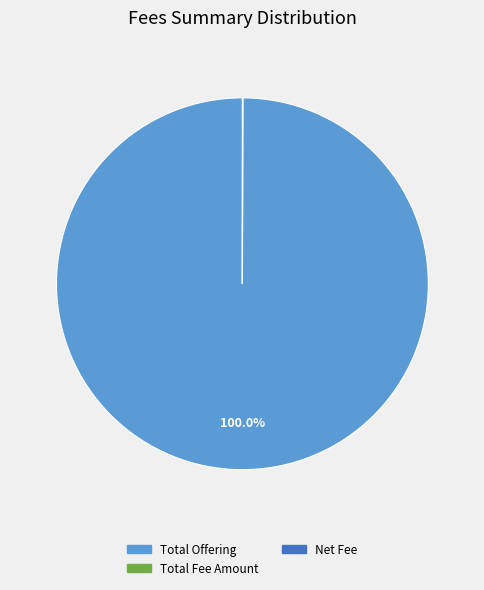

Is there any slice that represents more than half of the pie?

Yes